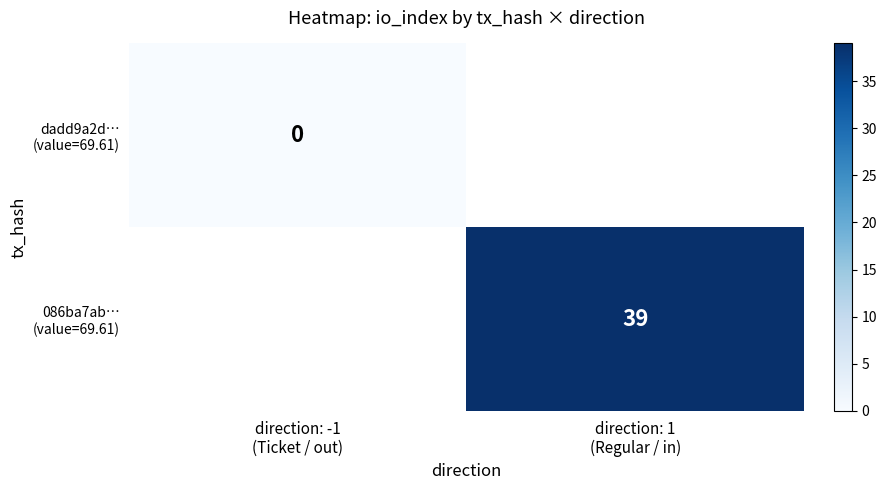

Rank the series by their maximum value, from lowest to highest.

dadd9a2d… (value=69.61), 086ba7ab… (value=69.61)